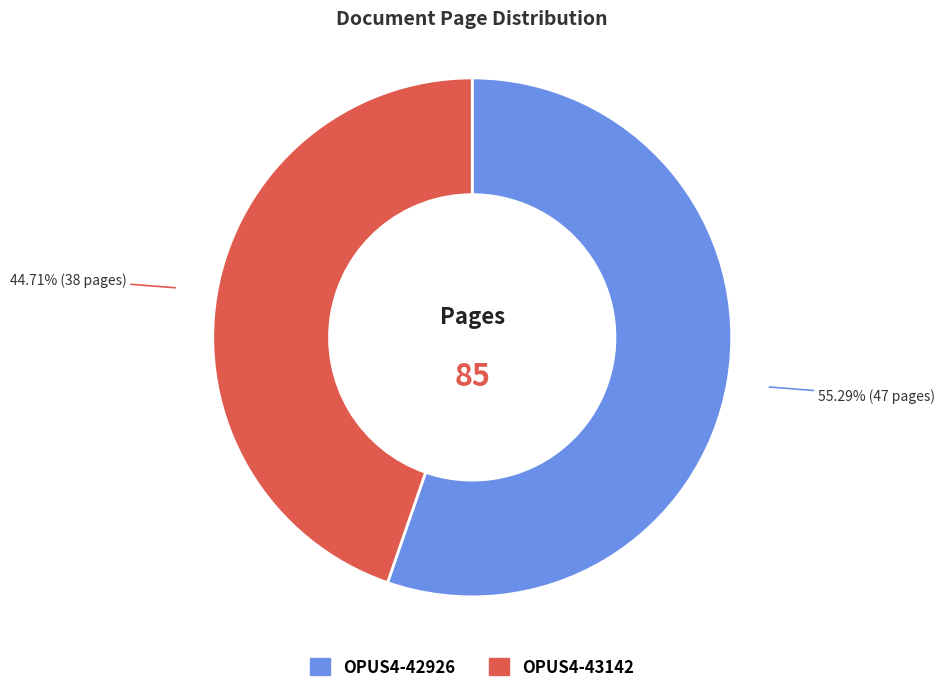

Rank the categories by value from highest to lowest.

OPUS4-42926, OPUS4-43142